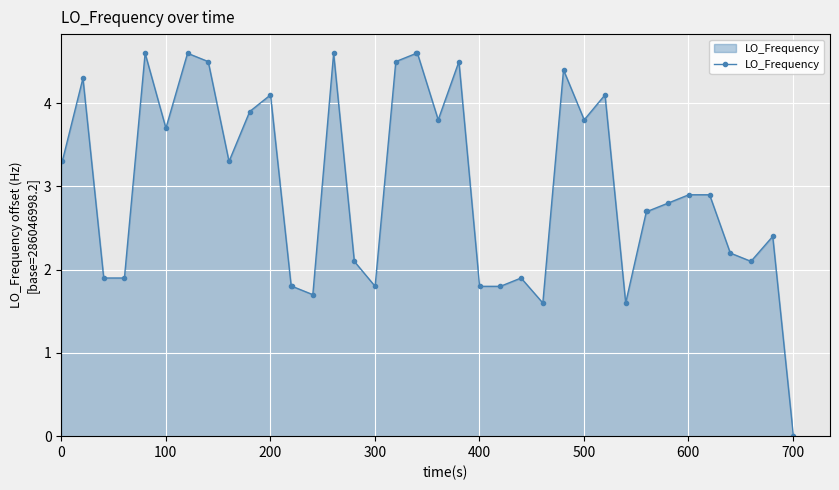

Does the chart have visible grid lines?

Yes